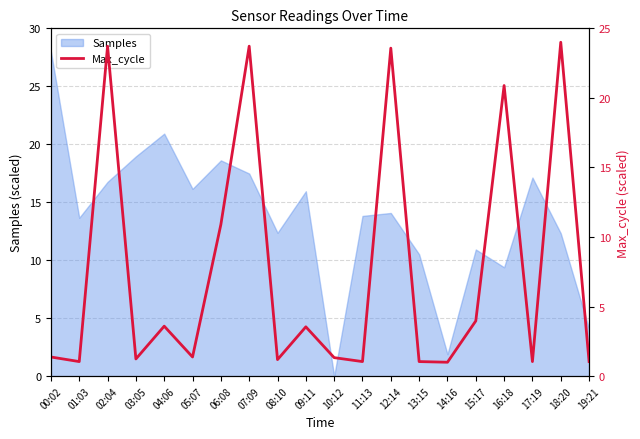

How many lines are shown in the chart?

1